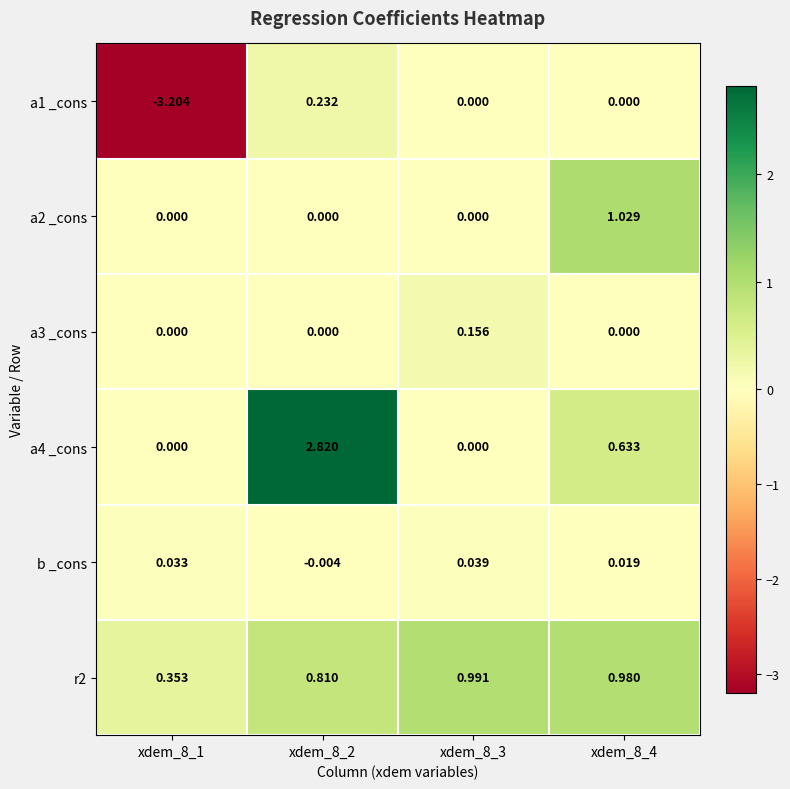

What is the spread (max minus min) of values at xdem_8_4?

1.0